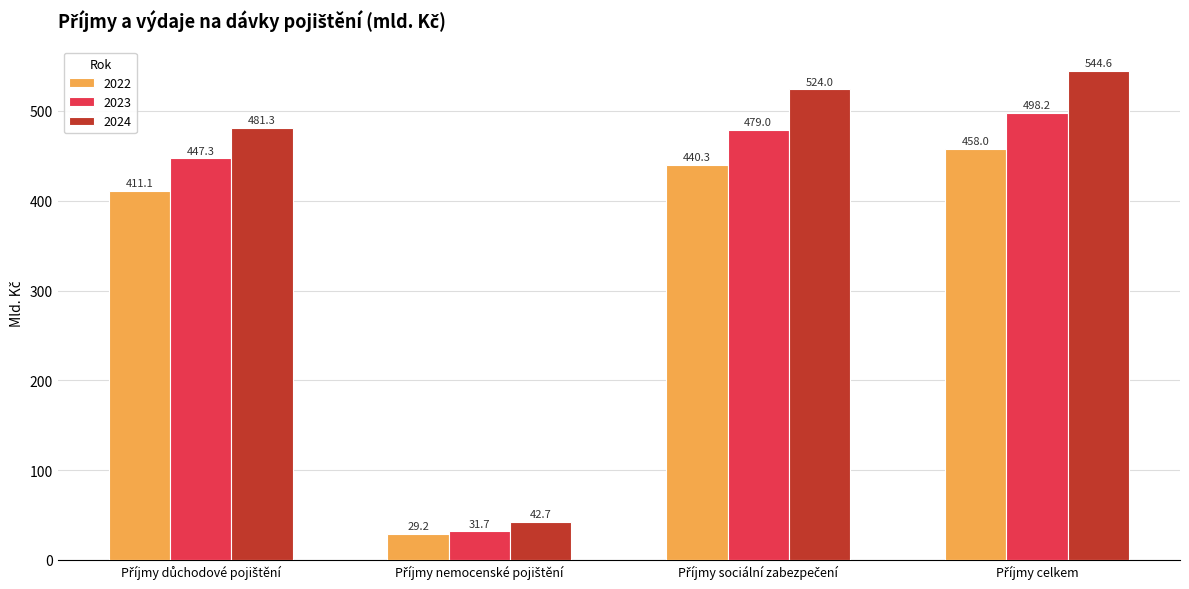

Which series has the largest total across all categories?

2024